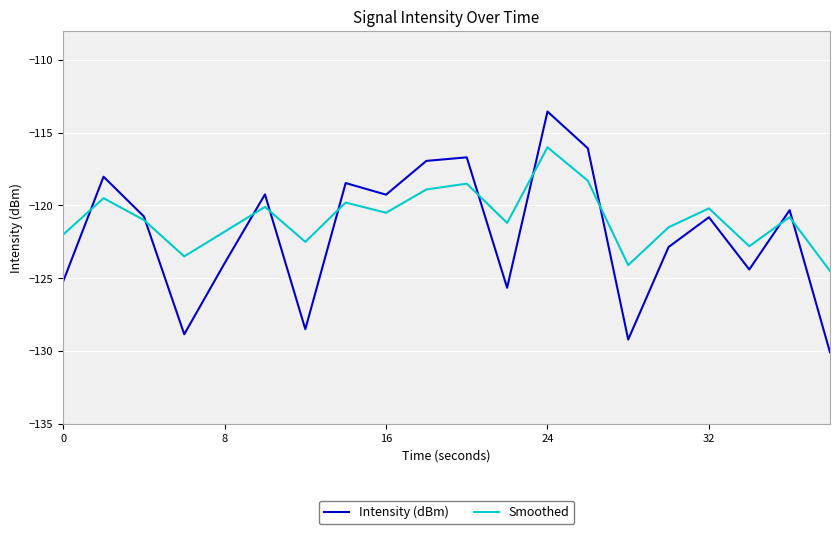

What is the maximum value for Intensity (dBm)?

-113.5